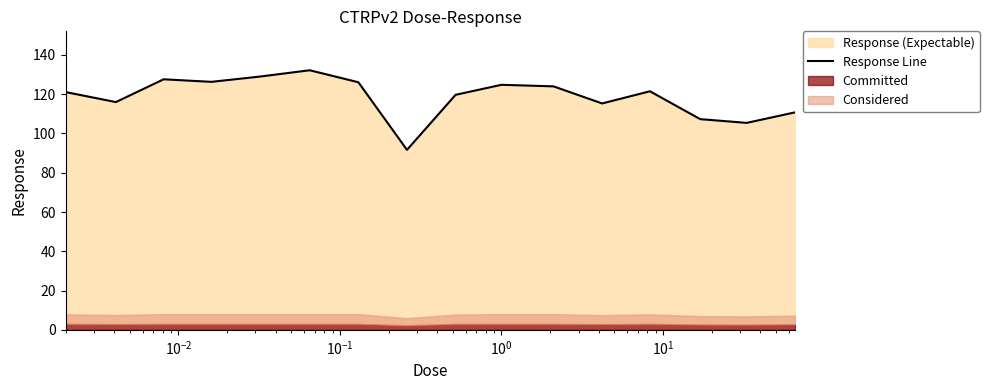

What is the value of the 7th point from the left?

126.1